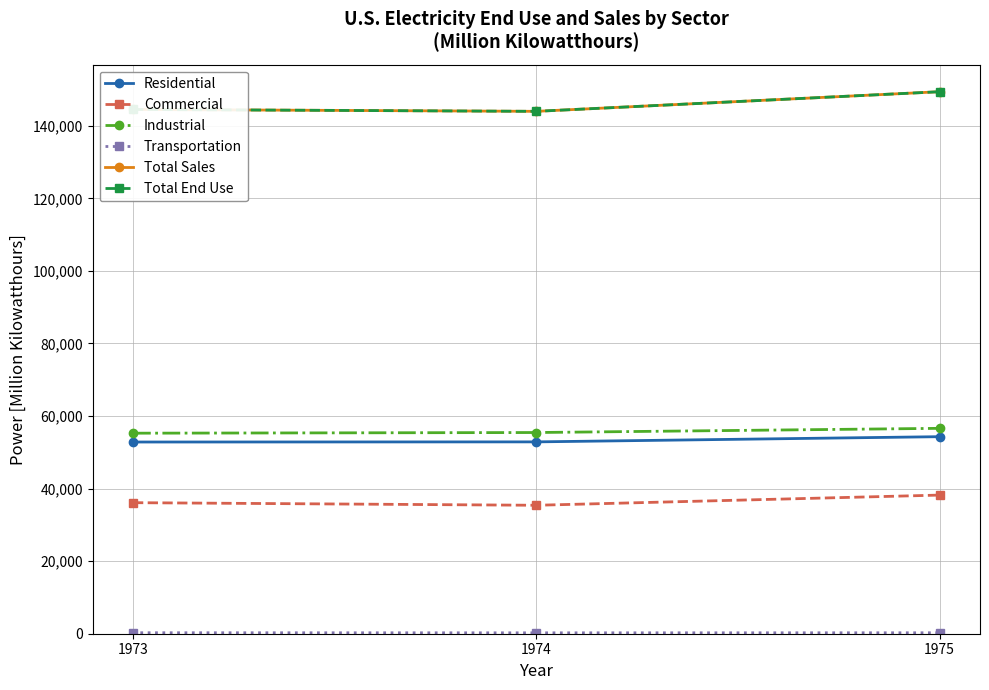

What is the value of the Commercial point at the 3rd from the left?

38212.7